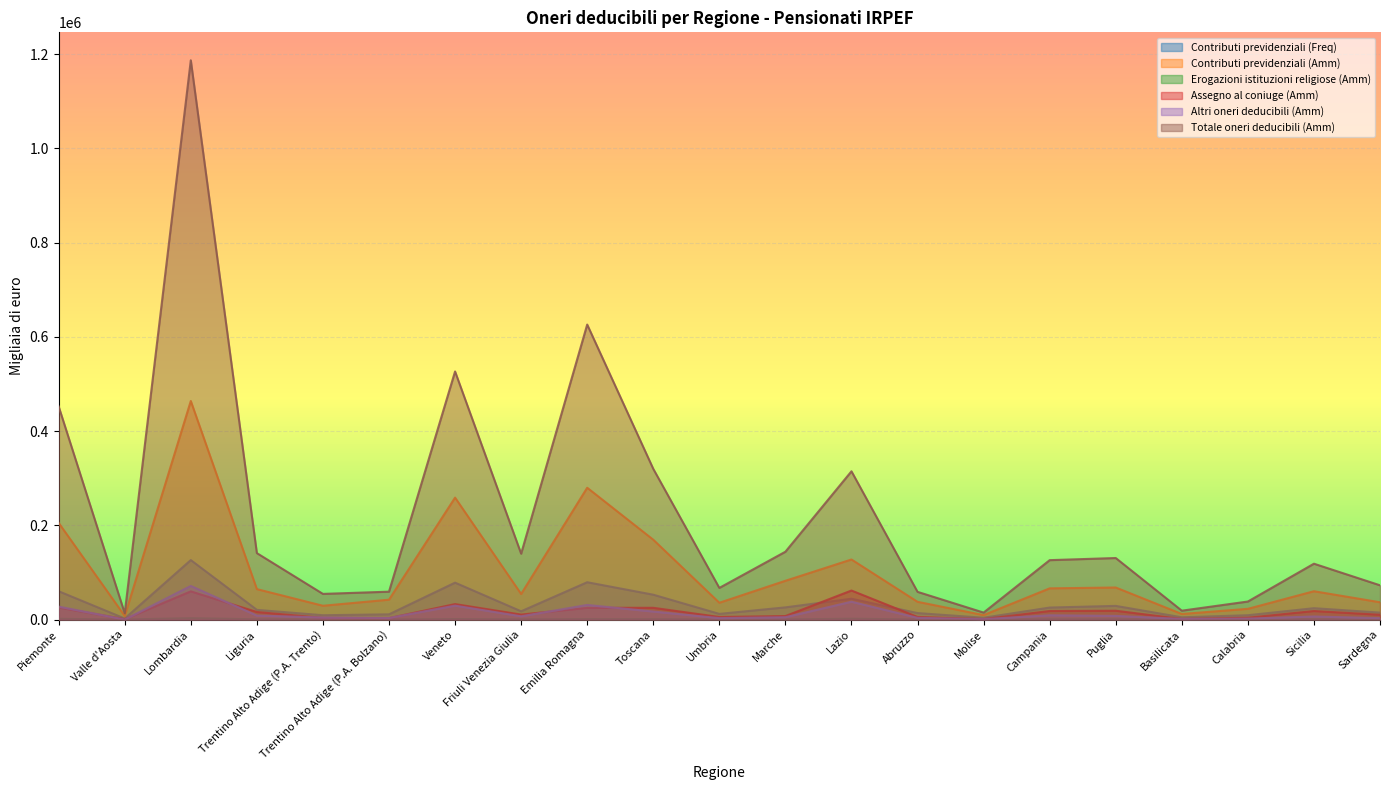

List the series in order of their peak value, lowest first.

Erogazioni istituzioni religiose (Amm), Assegno al coniuge (Amm), Altri oneri deducibili (Amm), Contributi previdenziali (Freq), Contributi previdenziali (Amm), Totale oneri deducibili (Amm)